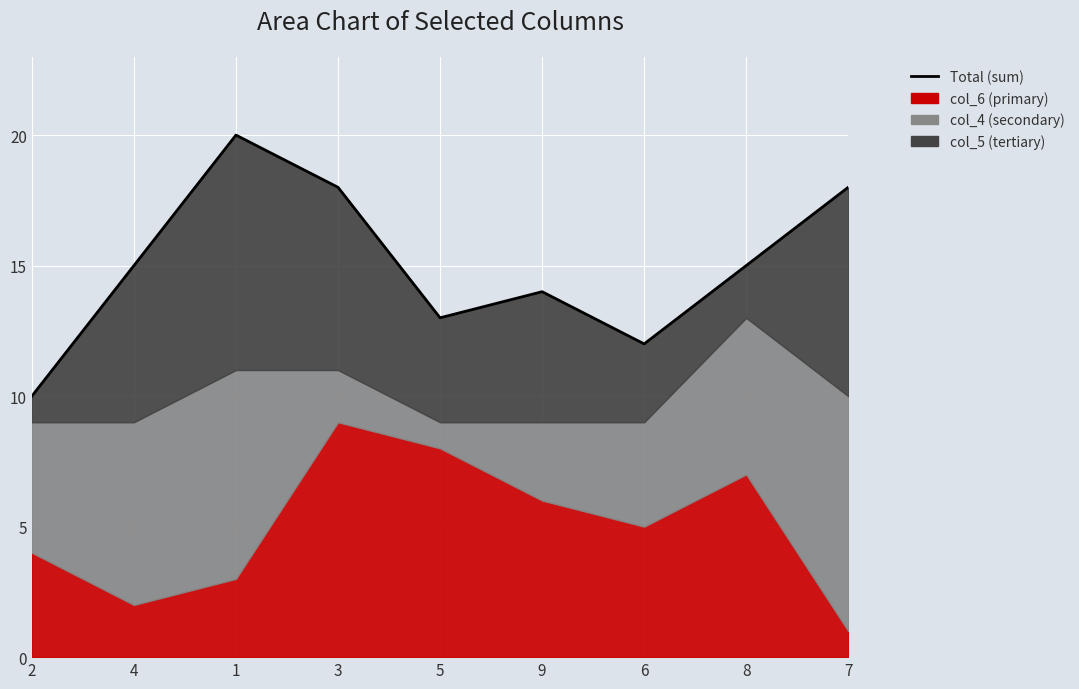

Reading left to right, what are all the values shown in this chart?

2=10	4=15	1=20	3=18	5=13	9=14	6=12	8=15	7=18